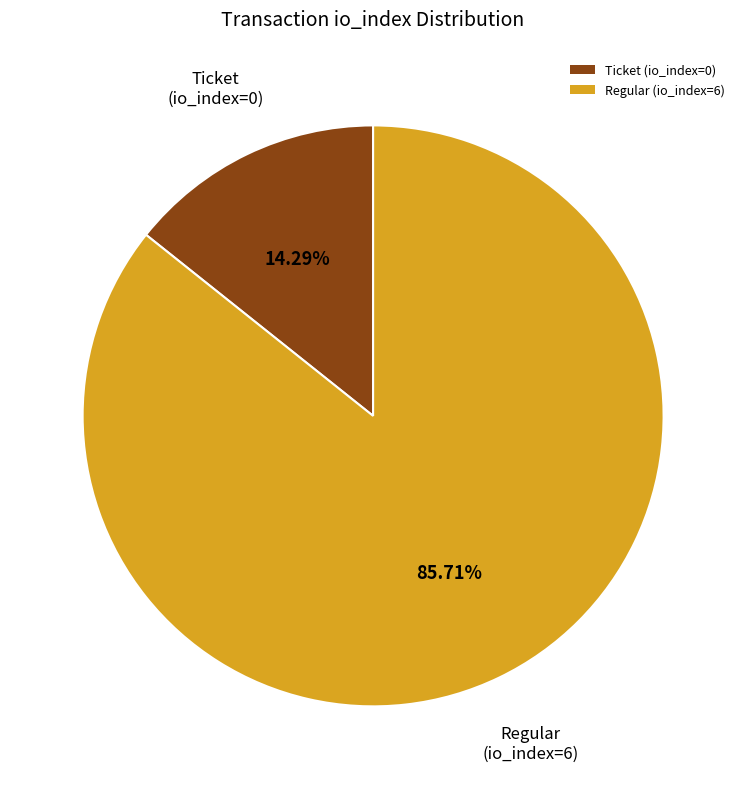

To the nearest percent, what is the difference between the Ticket (io_index=0) and Regular (io_index=6) slice percentages?

71%